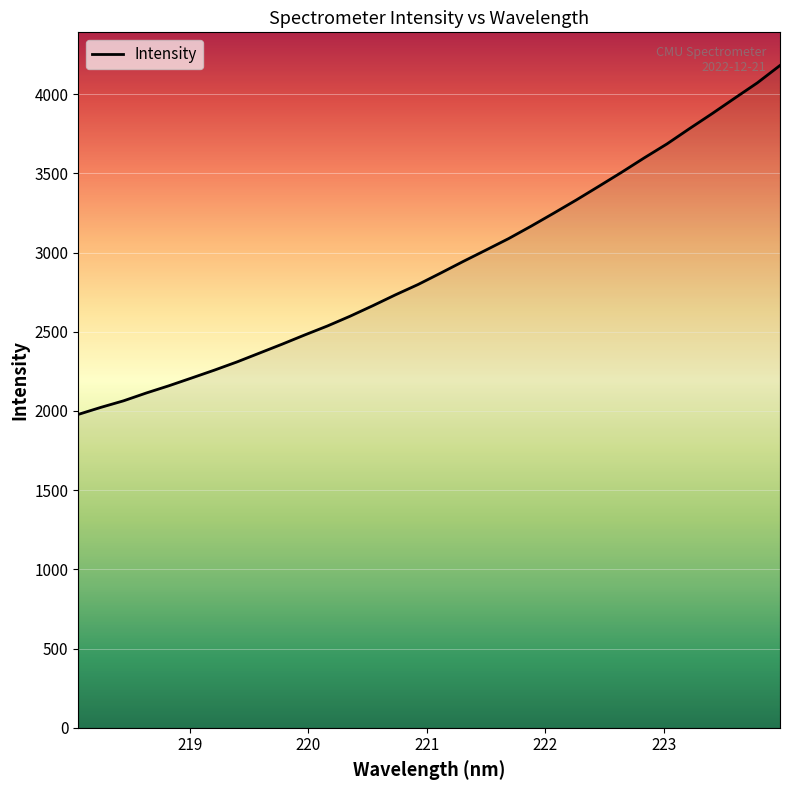

What is the greatest value displayed?

4181.5